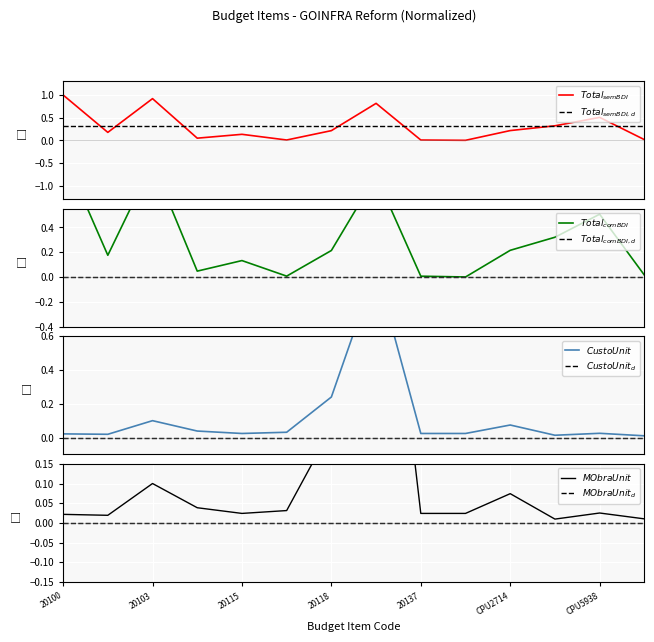

In Preco Unit., how many points are higher than both neighbors (excluding endpoints)?

4